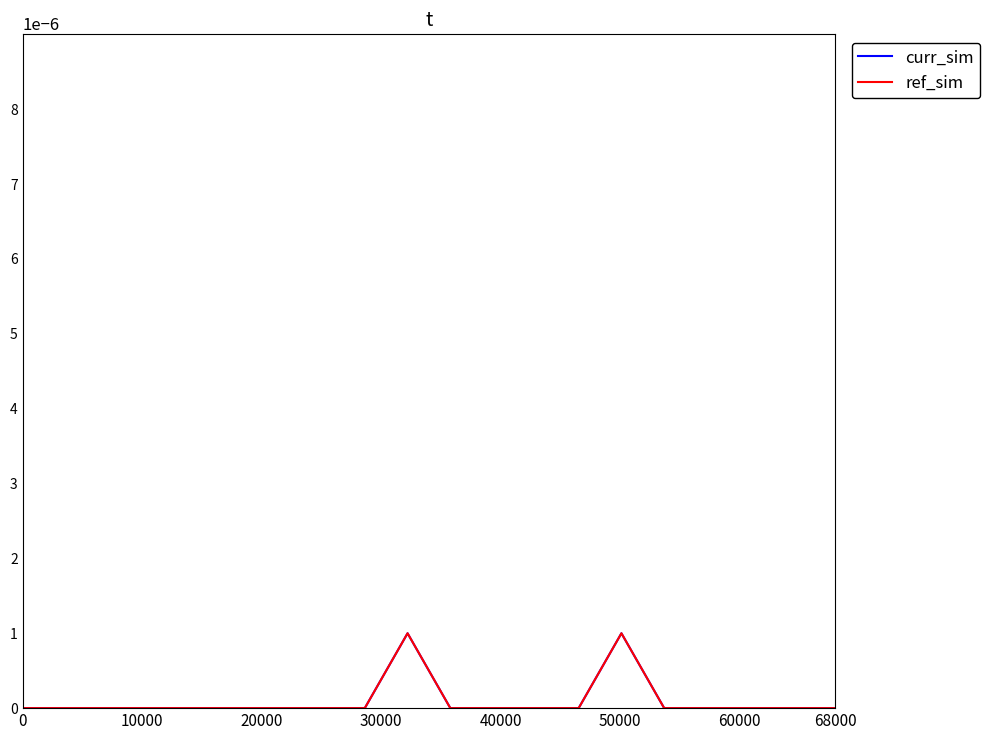

Is this an area chart (filled region under the line)?

No